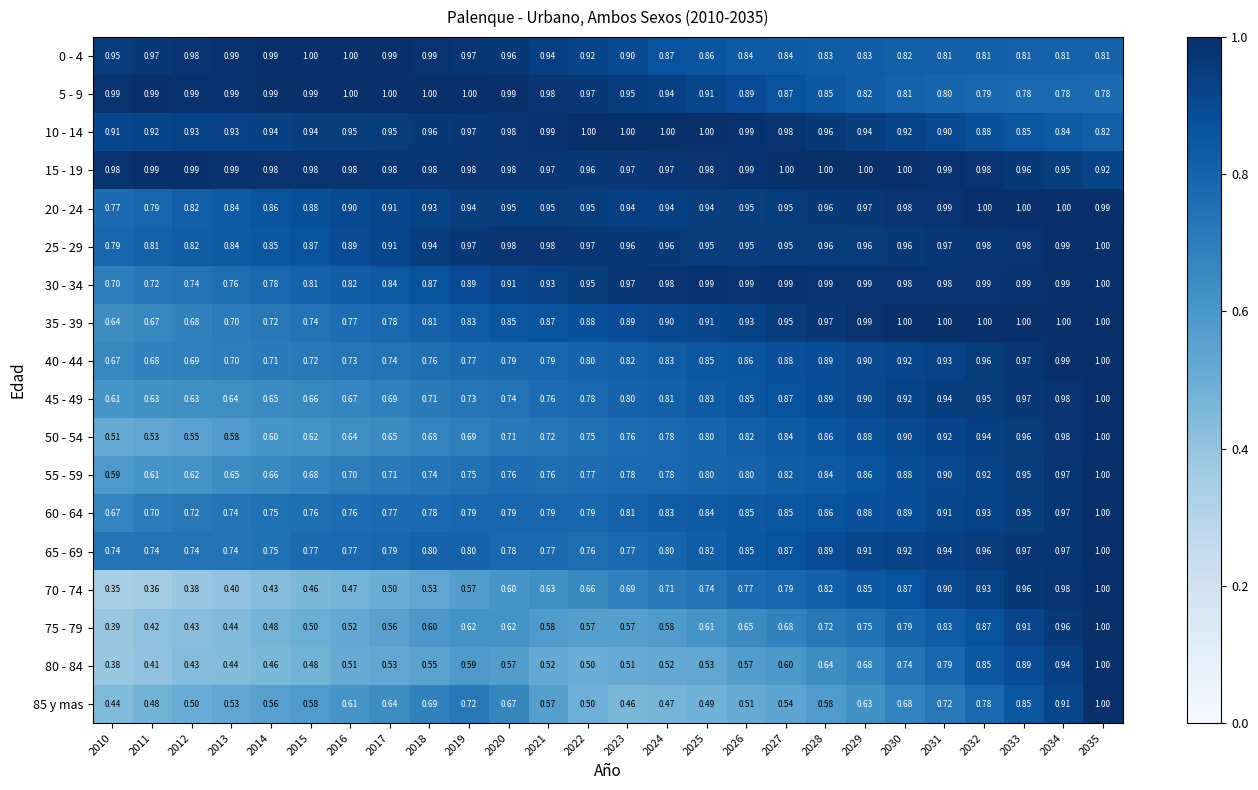

Which series has the largest total across all categories?

15 - 19